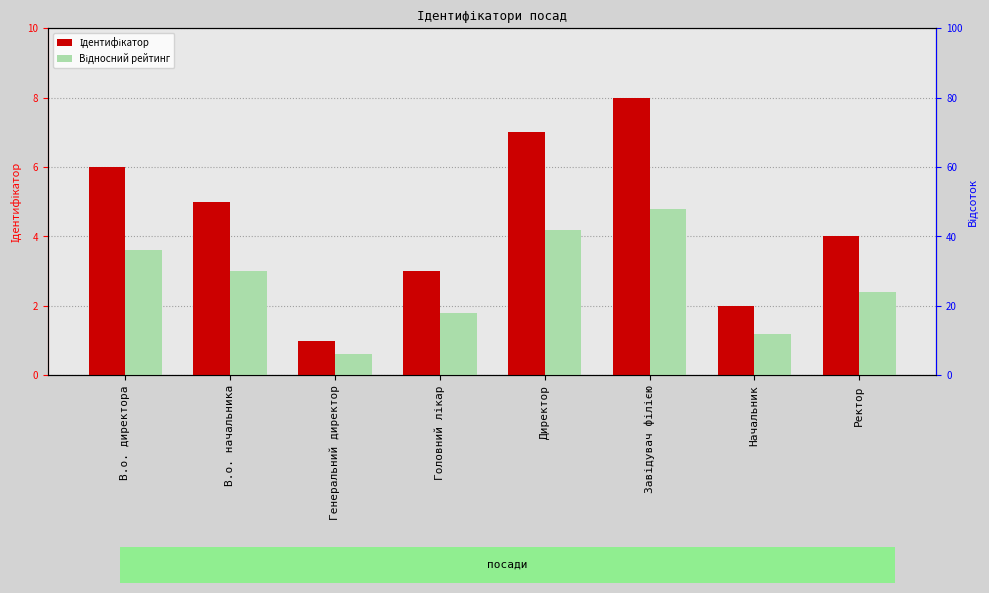

True or false: Відносний рейтинг has a value of 3.2 at Головний лікар.

False